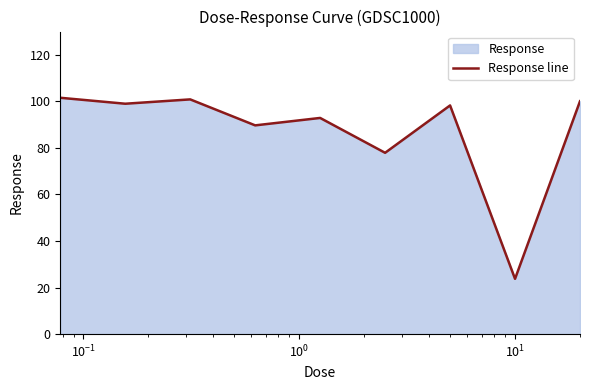

What is the minimum value shown in the chart?

23.8